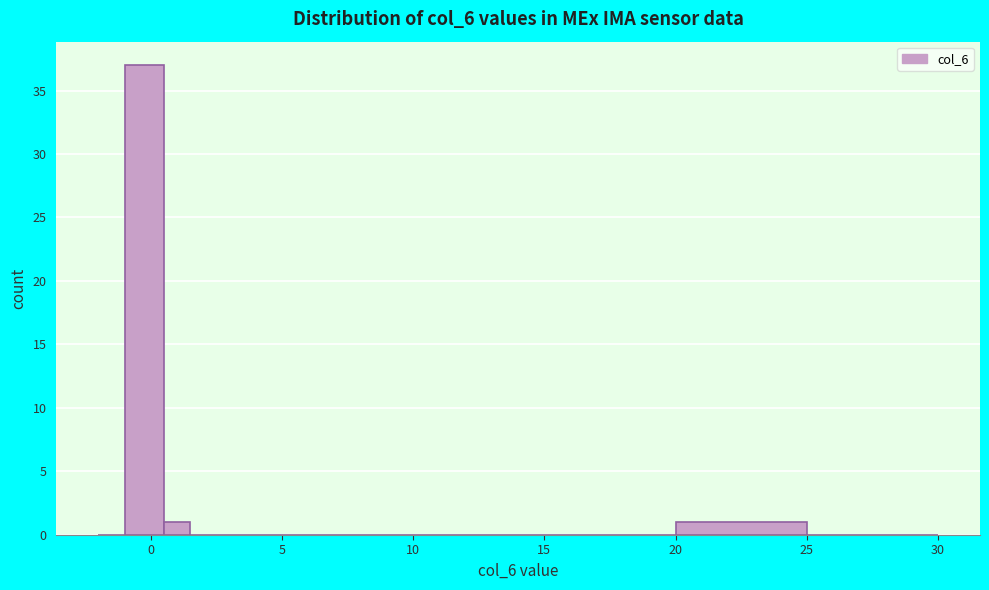

Around what value on the x-axis is the tallest bar? Give the approximate position of its centre, as read against the axis.

0.0